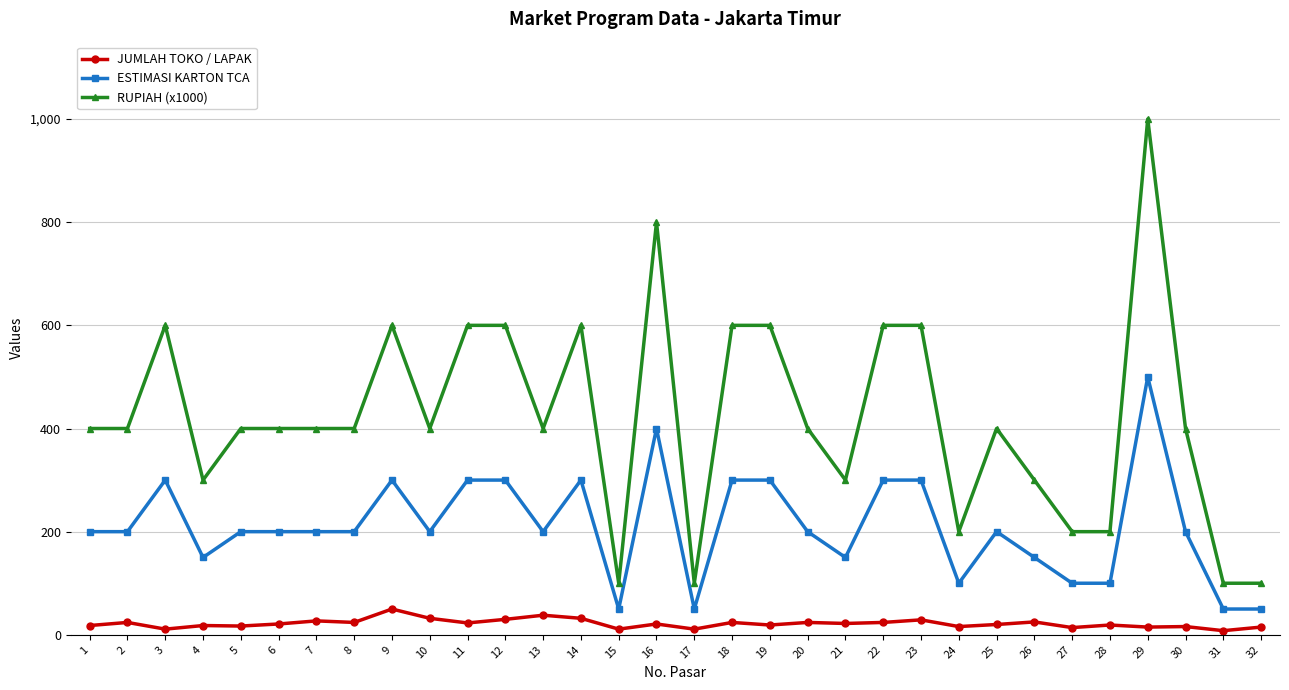

True or false: ESTIMASI KARTON TCA has a value of 227 at 26.

False